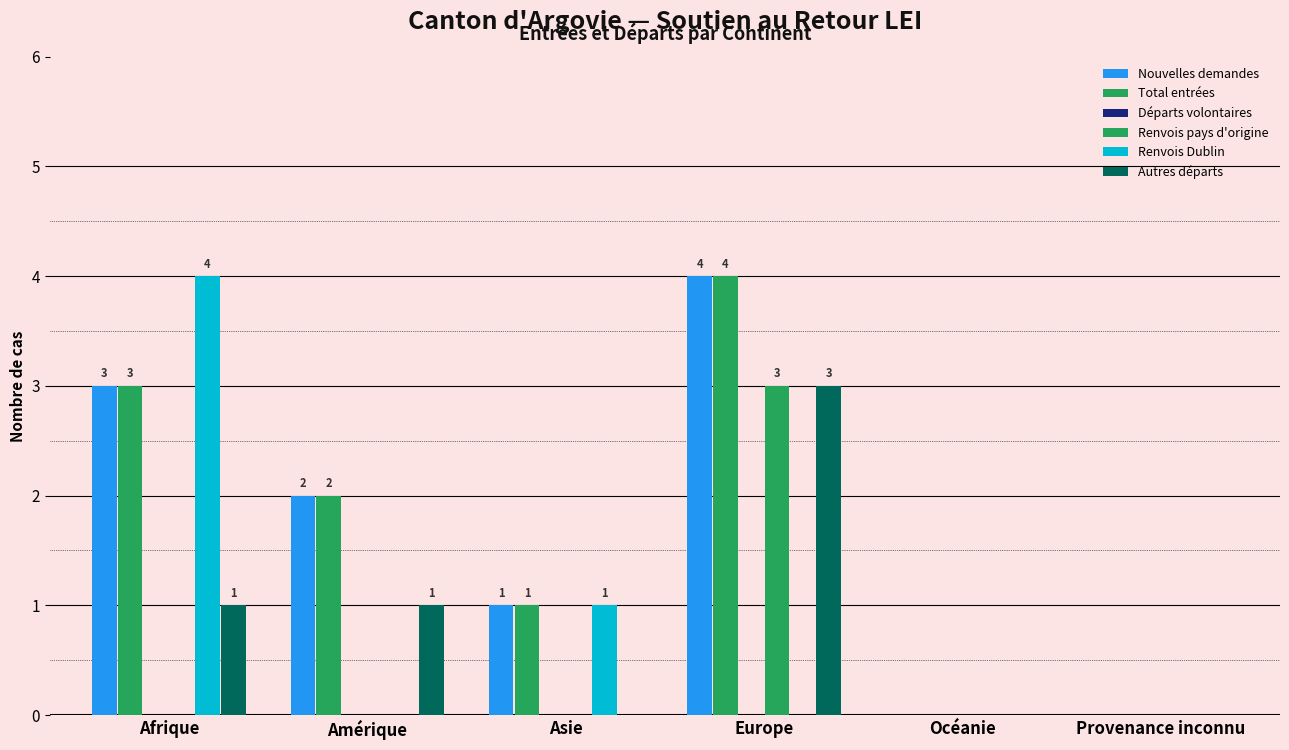

What is the label of the 3rd bar from the left?

Asie